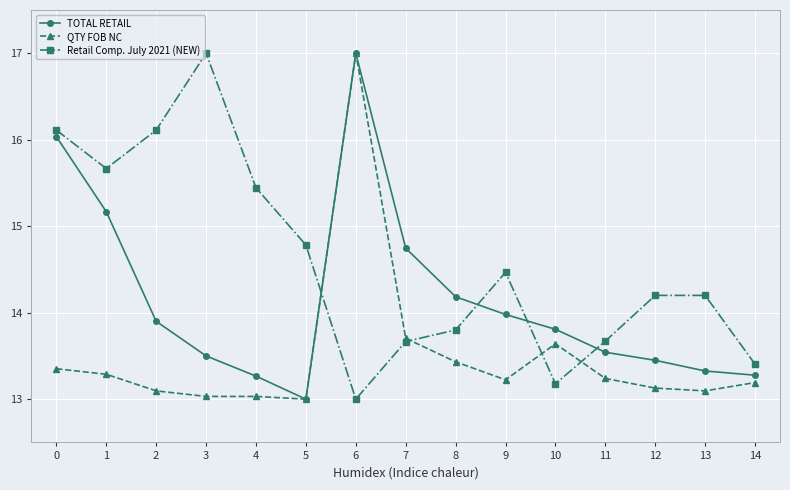

How many interior local valleys does the TOTAL RETAIL series have?

1